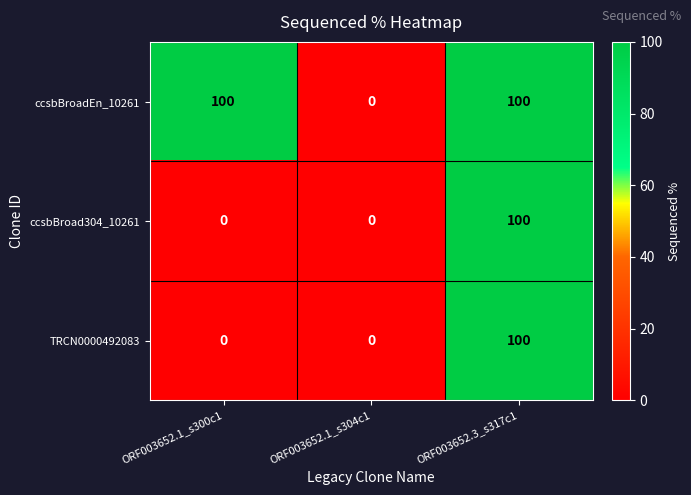

Is it true that ccsbBroad304_10261 equals 27 at ORF003652.3_s317c1?

False